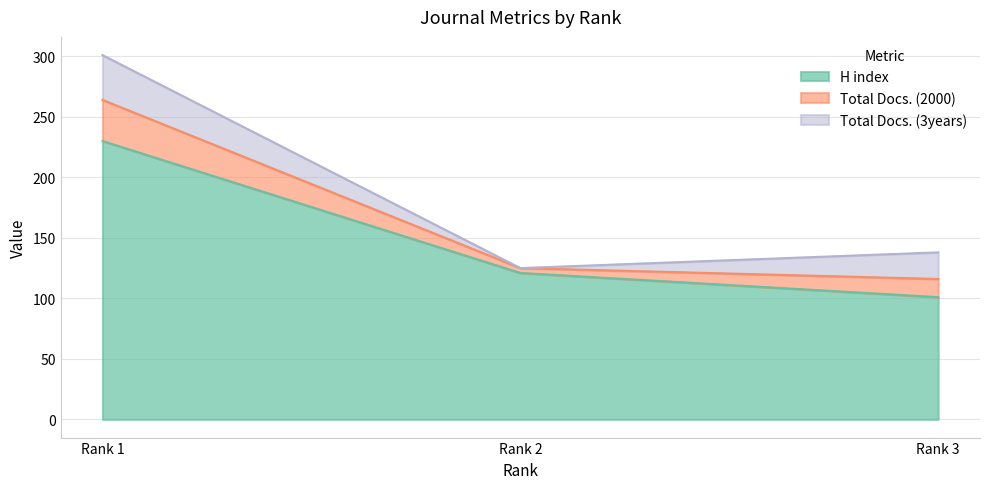

How many series are shown in this chart?

3